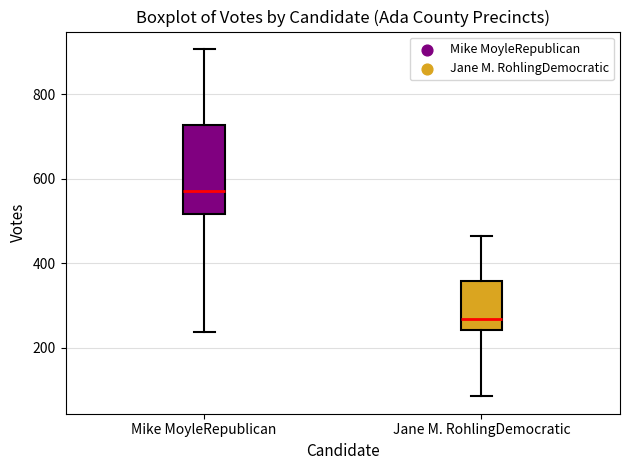

Where is the lower edge of the box for Mike MoyleRepublican on the y-axis? The values are not printed on the chart, so give them approximately, as read against the axis.

520